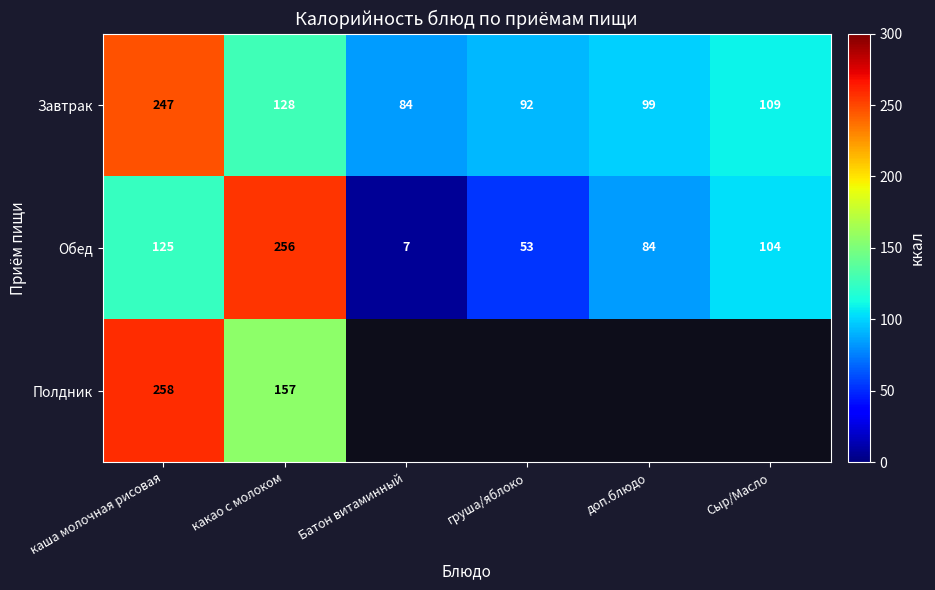

What is the sum of the Завтрак values at какао с молоком and каша молочная рисовая?

375